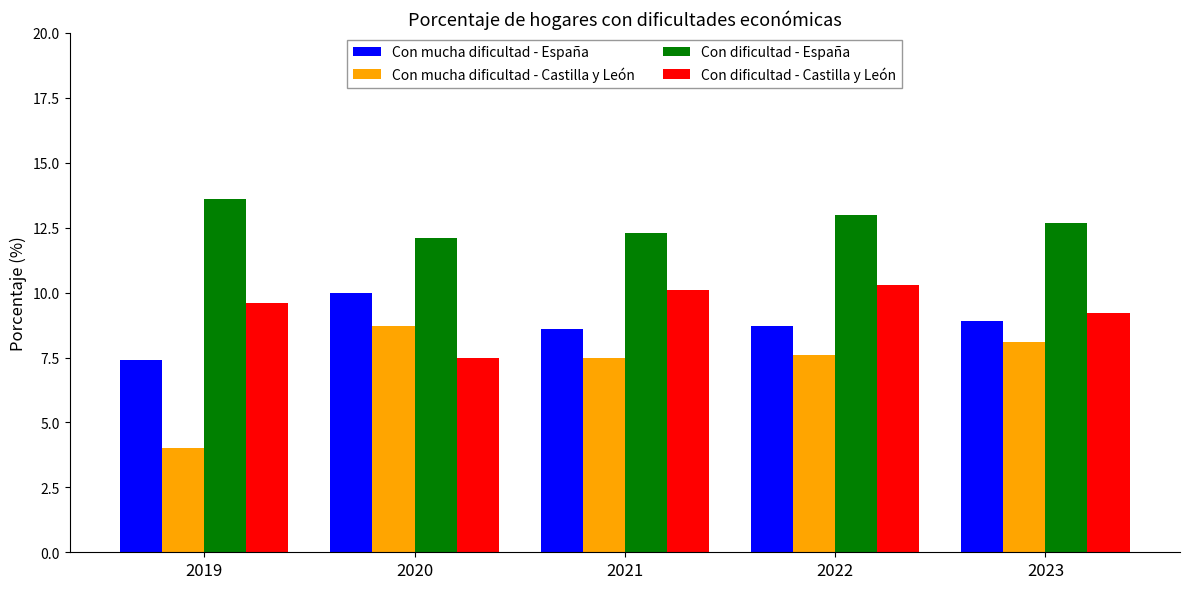

What are all the series names shown in the legend?

Con mucha dificultad - España, Con mucha dificultad - Castilla y León, Con dificultad - España, Con dificultad - Castilla y León